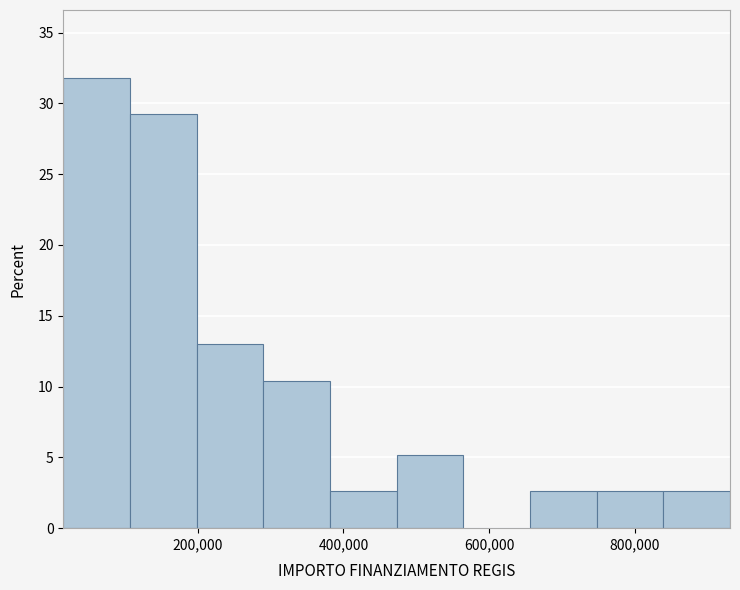

What is the height of the bar covering 100000 to 200000 on the x-axis? Neither the bar edges nor the heights are printed on the chart, so give them approximately, as read against the axes.

29.0